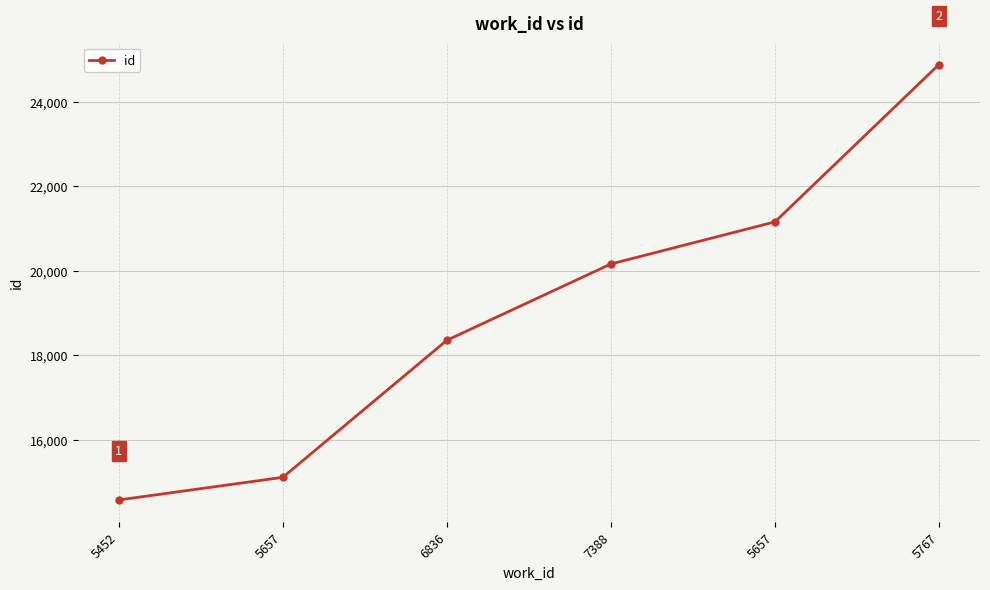

Is this an area chart (filled region under the line)?

No